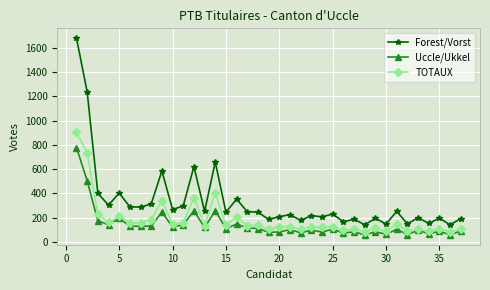

What is the value of the Uccle/Ukkel point at the 6th from the left?

130